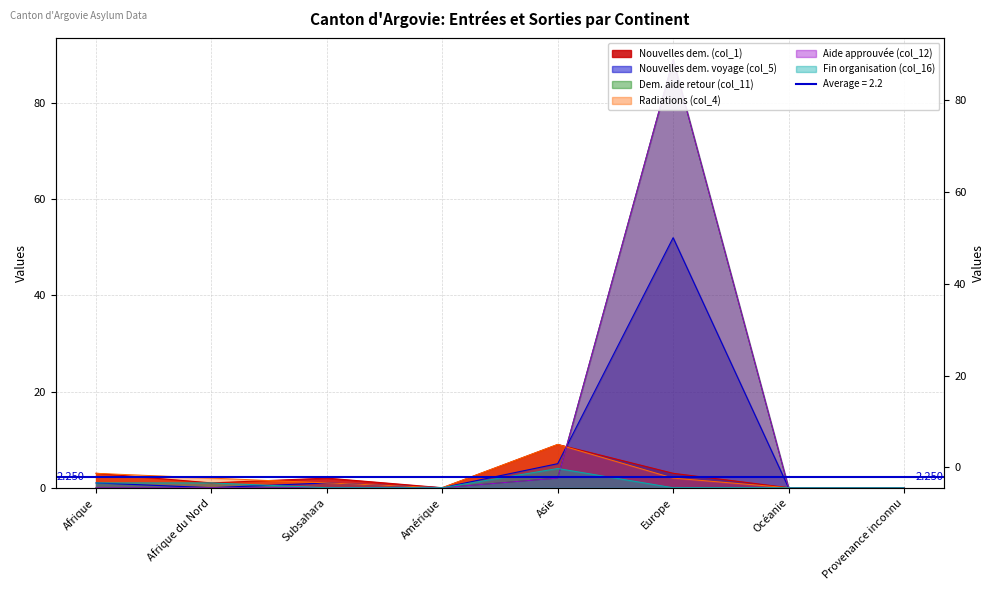

At which category does the chart reach its peak across all series?

Europe